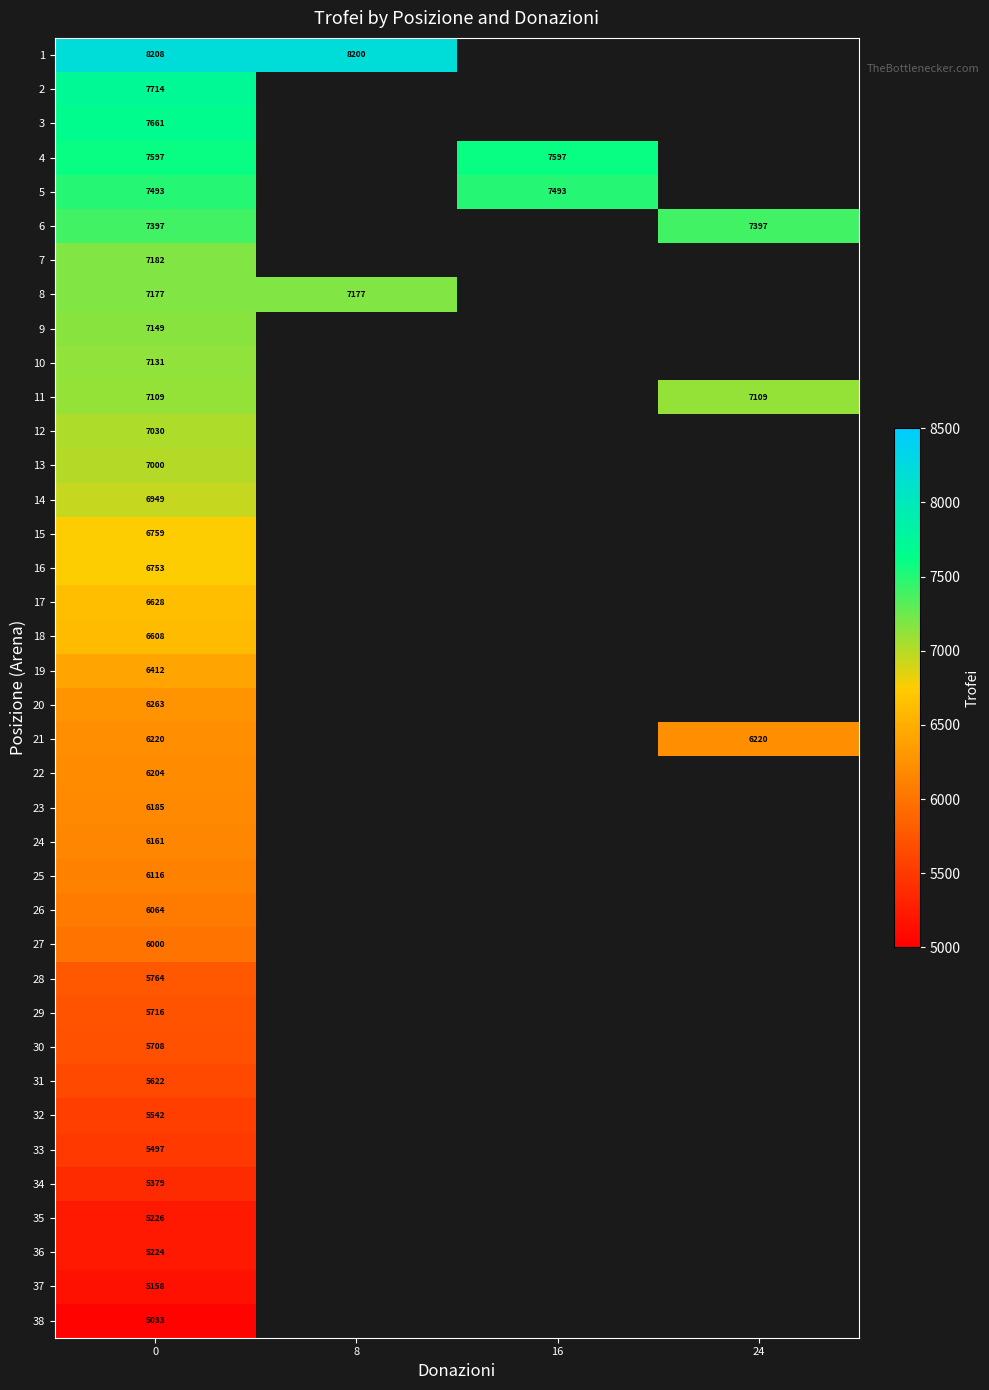

What is the spread (max minus min) of values at 0?

3175